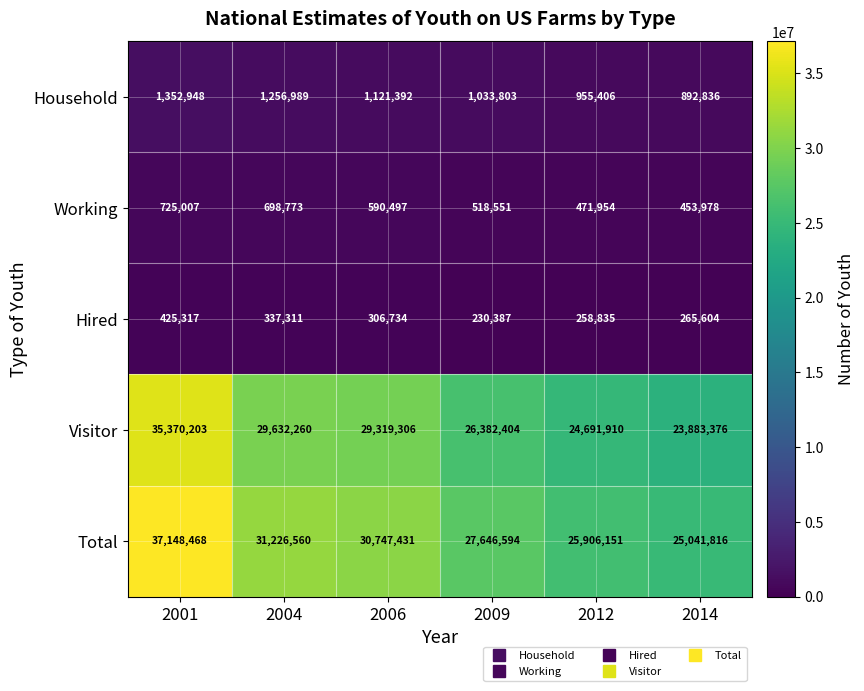

Which series changed the most between 2001 and 2009?

Total